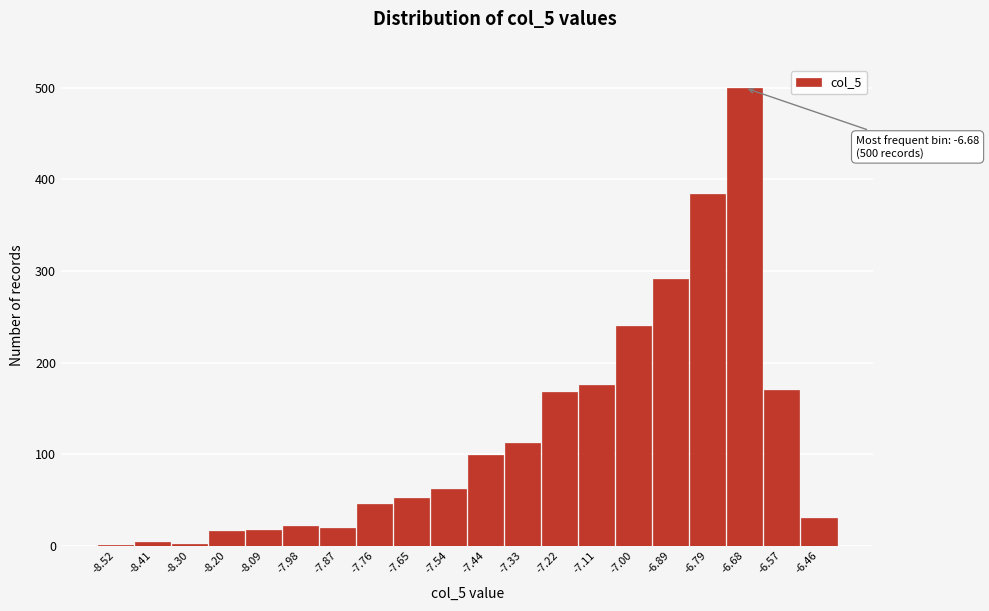

Which range on the x-axis has the tallest bar?

-6.74 to -6.62